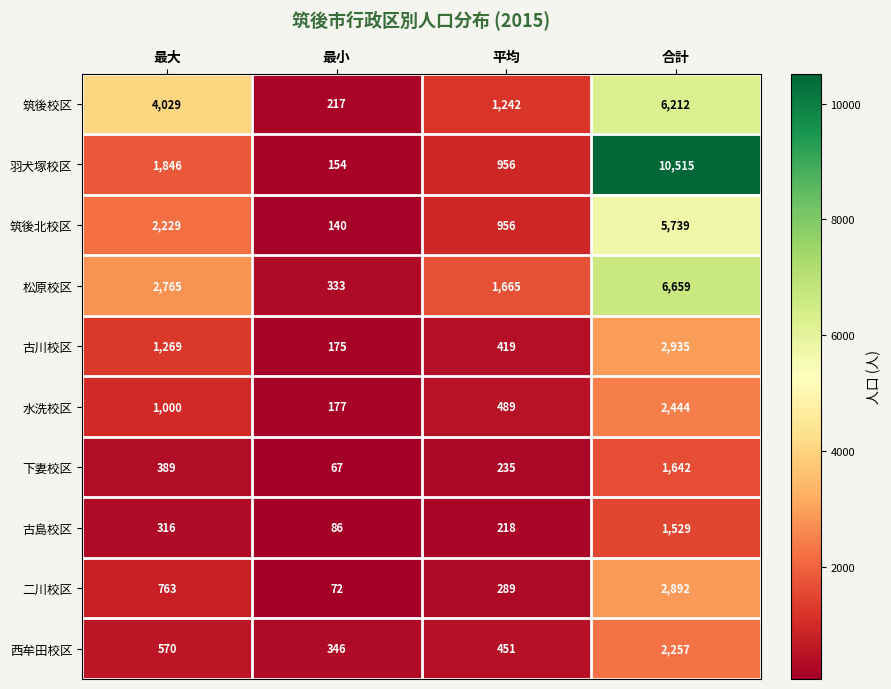

What is the greatest value displayed?

10515